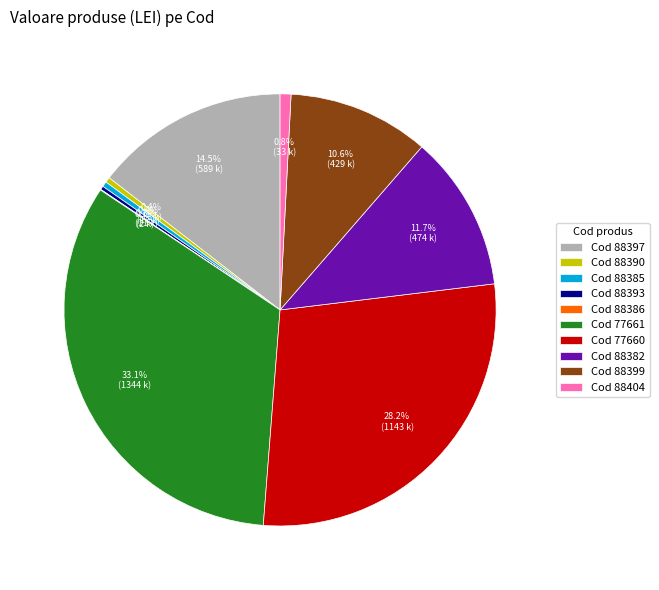

How much of the chart is everything except Cod 77661?

66.9%